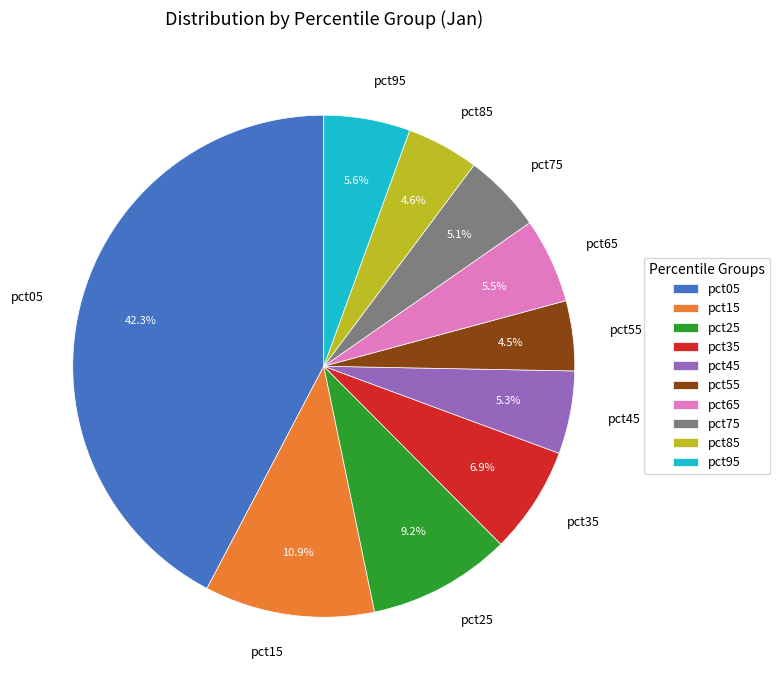

Which has a higher value, pct65 or pct05?

pct05